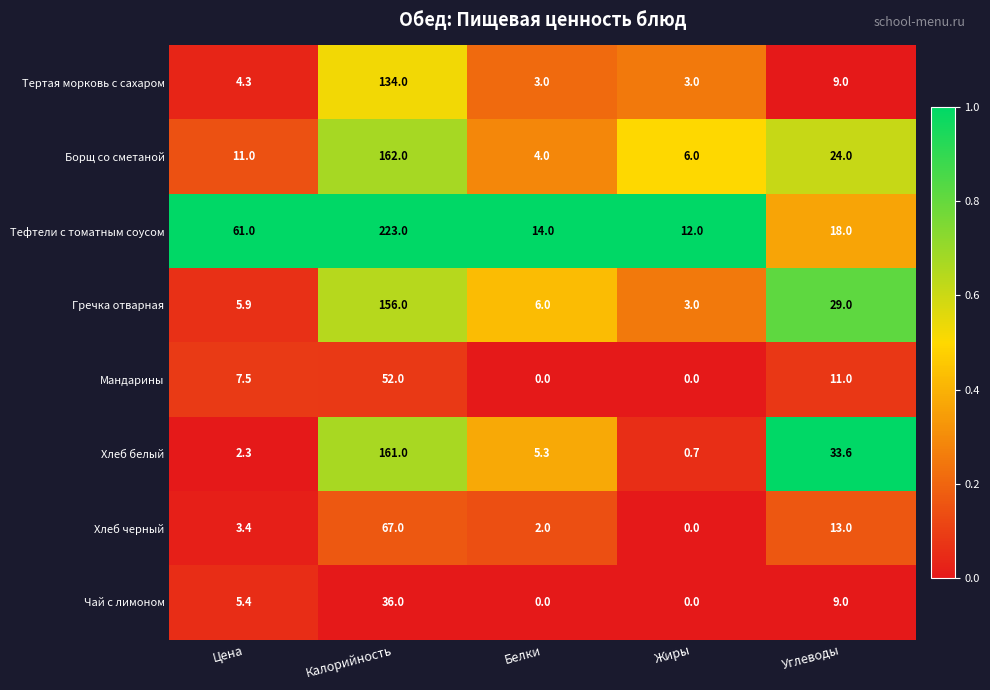

Where does the Хлеб белый series first go above 5?

Калорийность